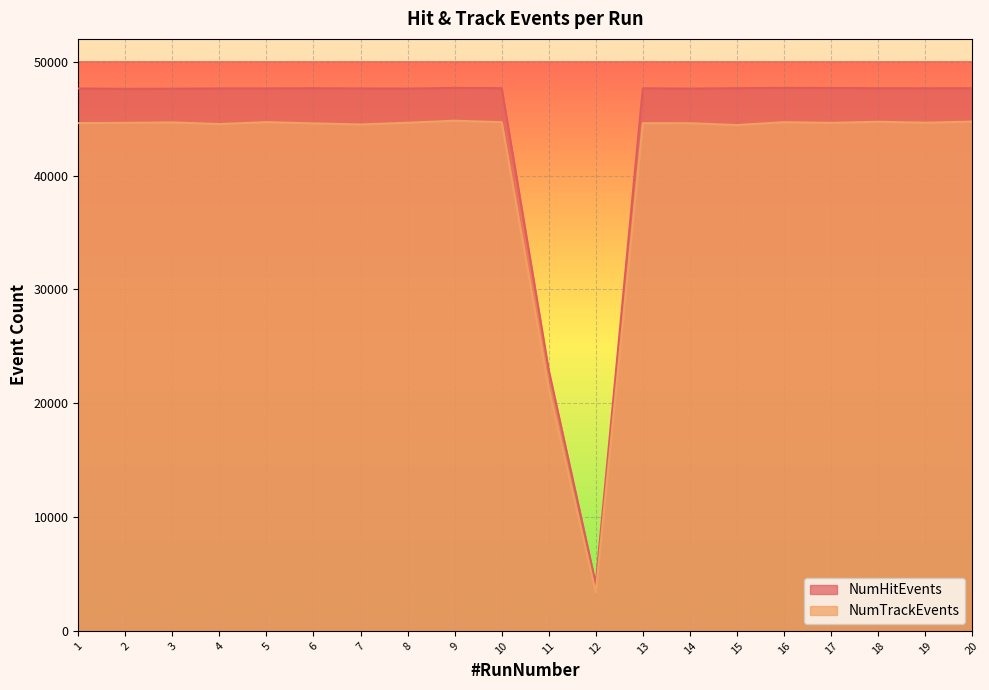

Where is the first local maximum for NumHitEvents?

6